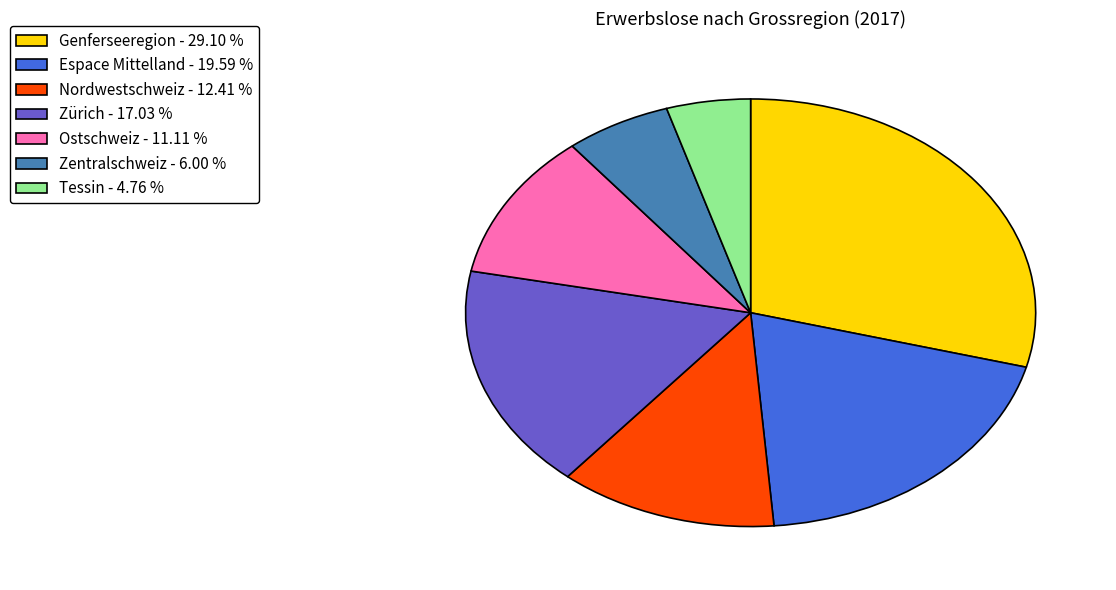

The Ostschweiz slice represents 17% of the pie. True or false?

False